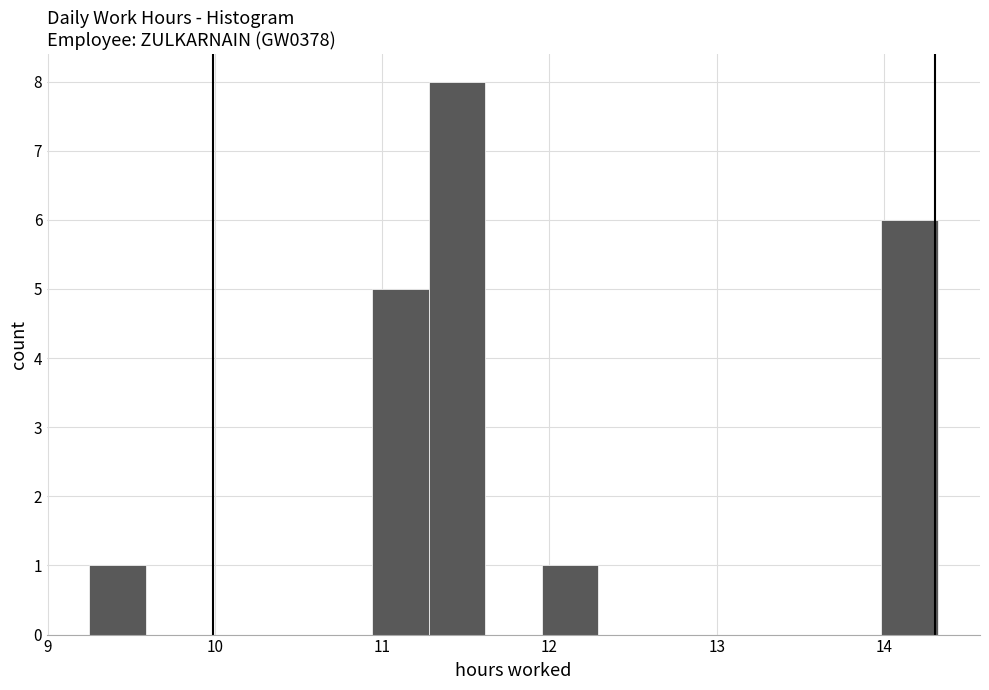

Around what value on the x-axis is the tallest bar? Give the approximate position of its centre, as read against the axis.

11.4